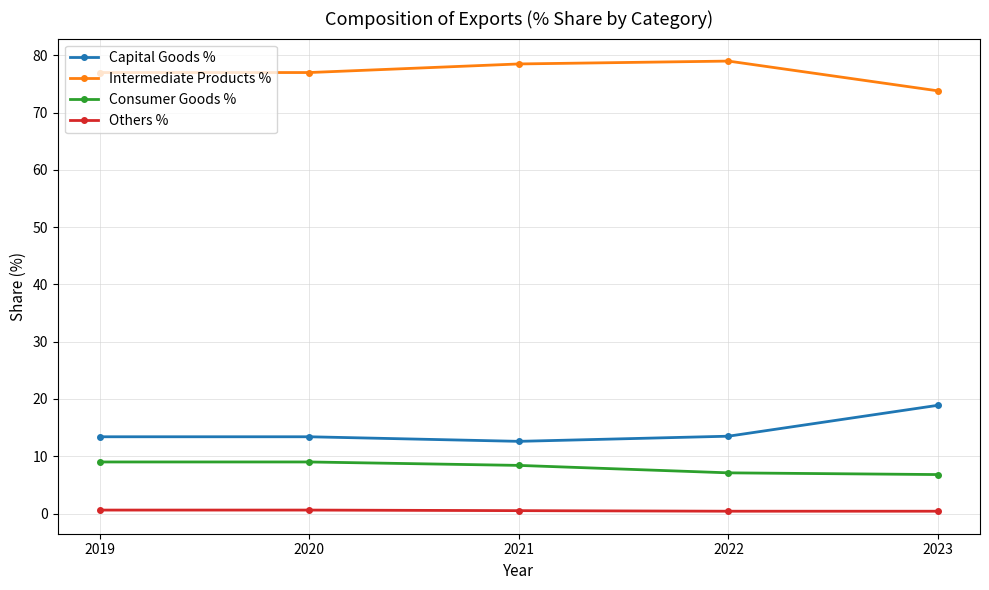

Is it true that Others % equals 0.4 at 2023?

True